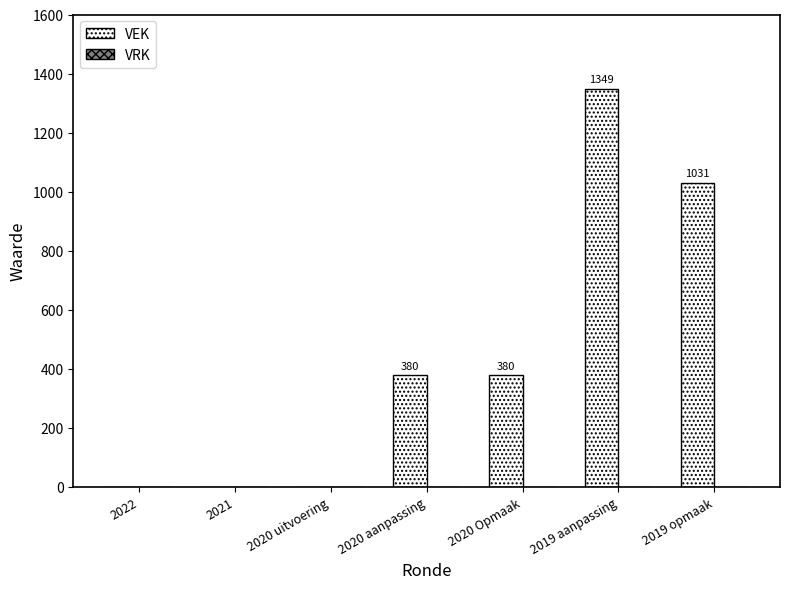

What is the change in value from 2022 to 2020 aanpassing?

+380